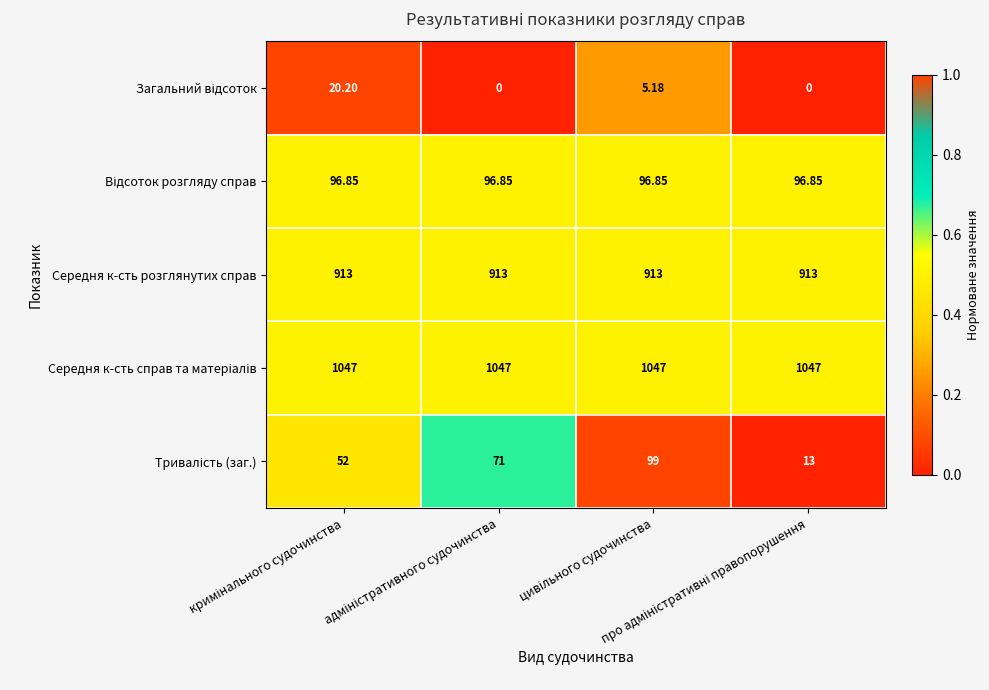

At how many categories does at least one series exceed 0?

4